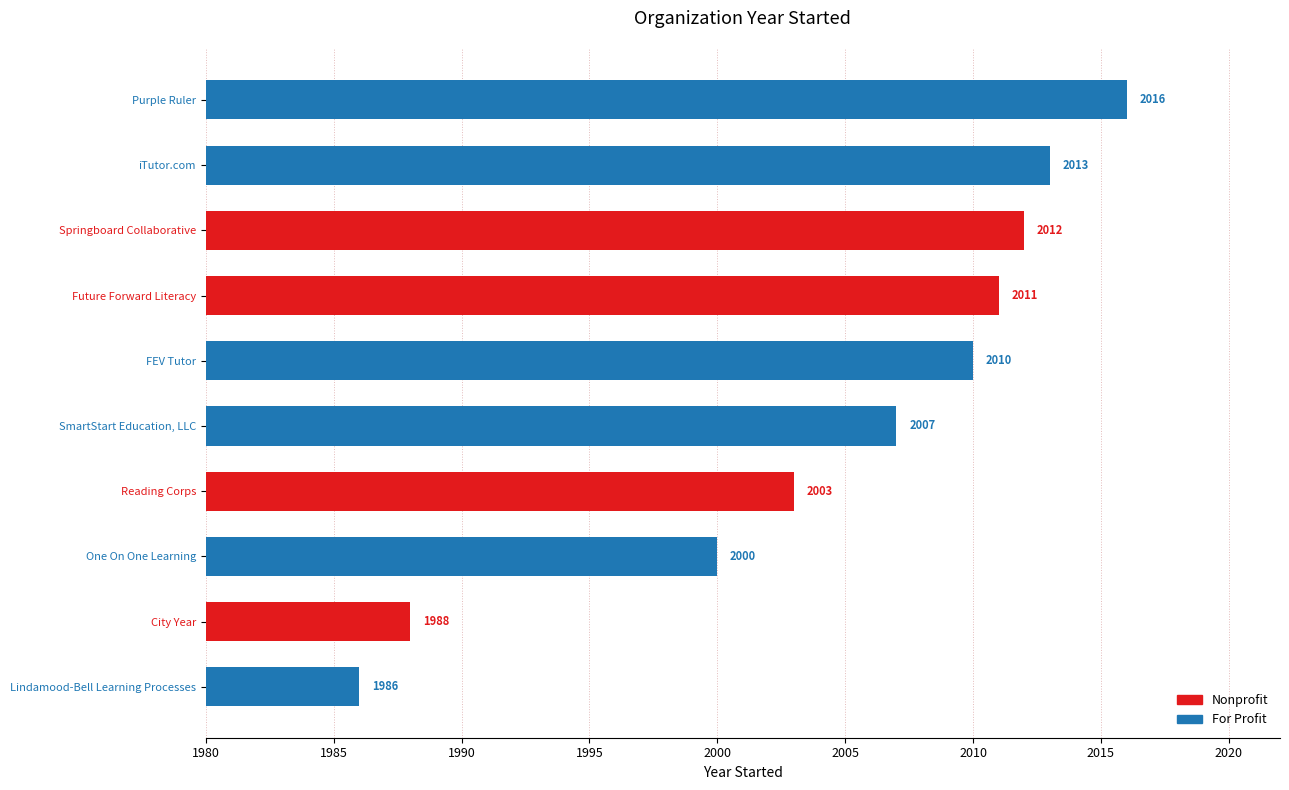

What is the greatest value displayed?

2016